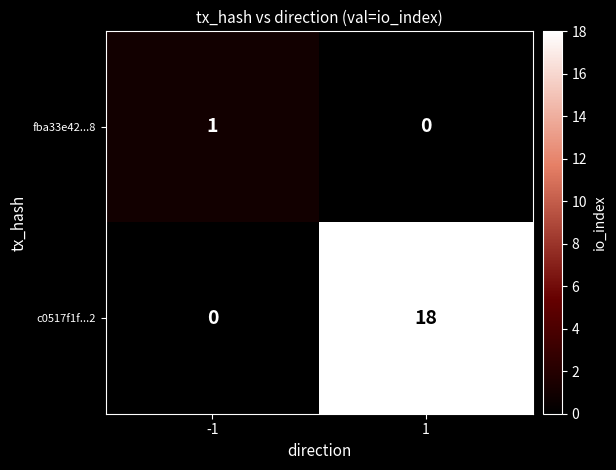

How many distinct data groups are displayed?

2